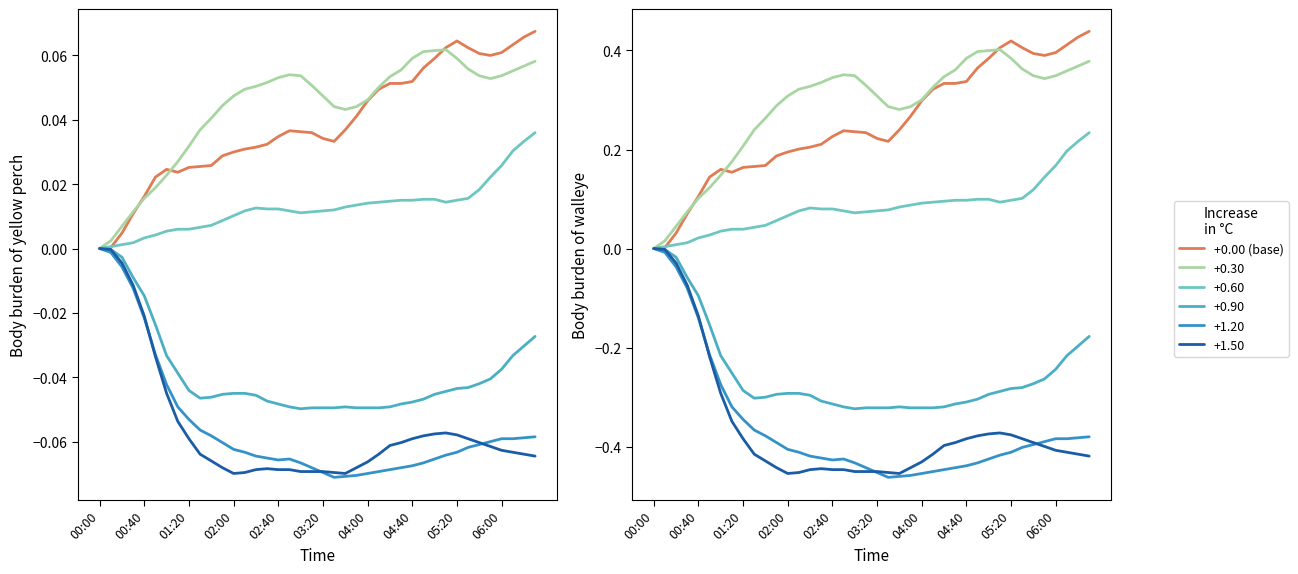

What is the sum of all values?

10.1